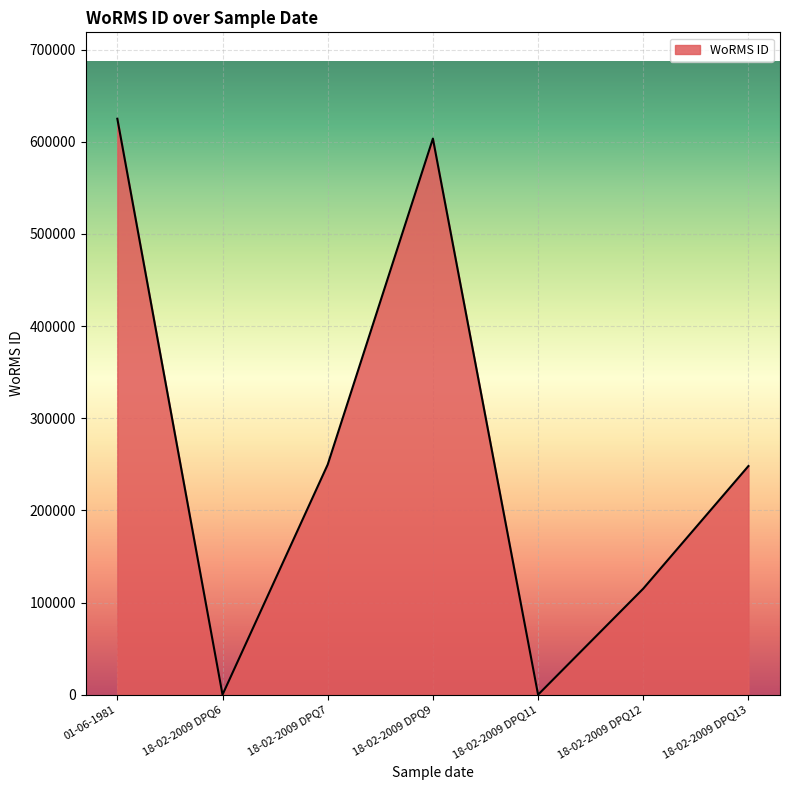

How many lines are shown in the chart?

1